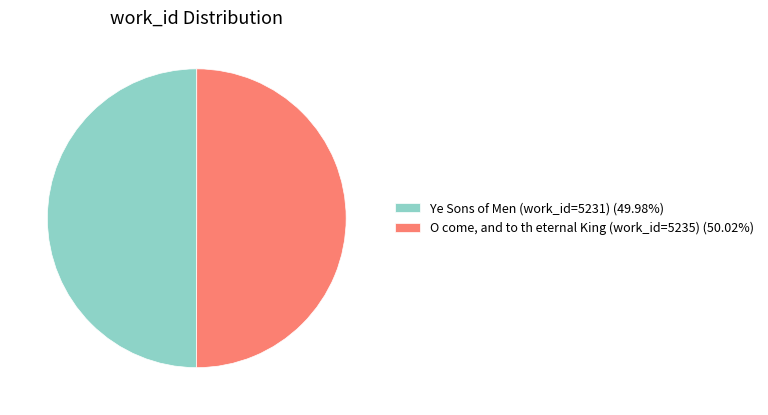

What is the ratio of the value at O come, and to th eternal King (work_id=5235) (50.02%) to the value at Ye Sons of Men (work_id=5231) (49.98%)?

1.0